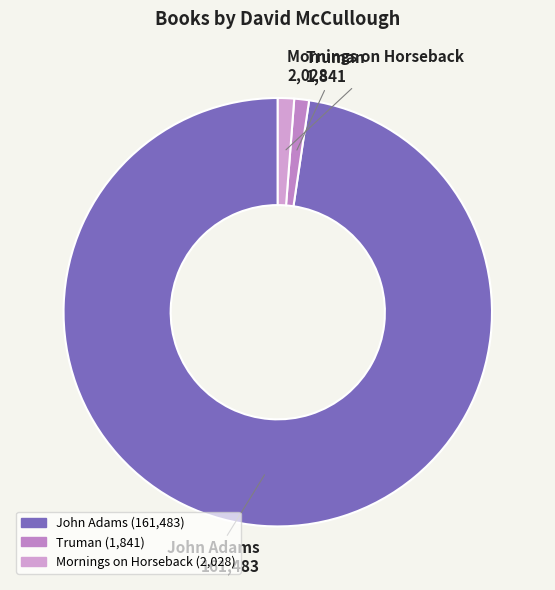

What is the ratio of the value at Truman to the value at Mornings on Horseback?

0.9